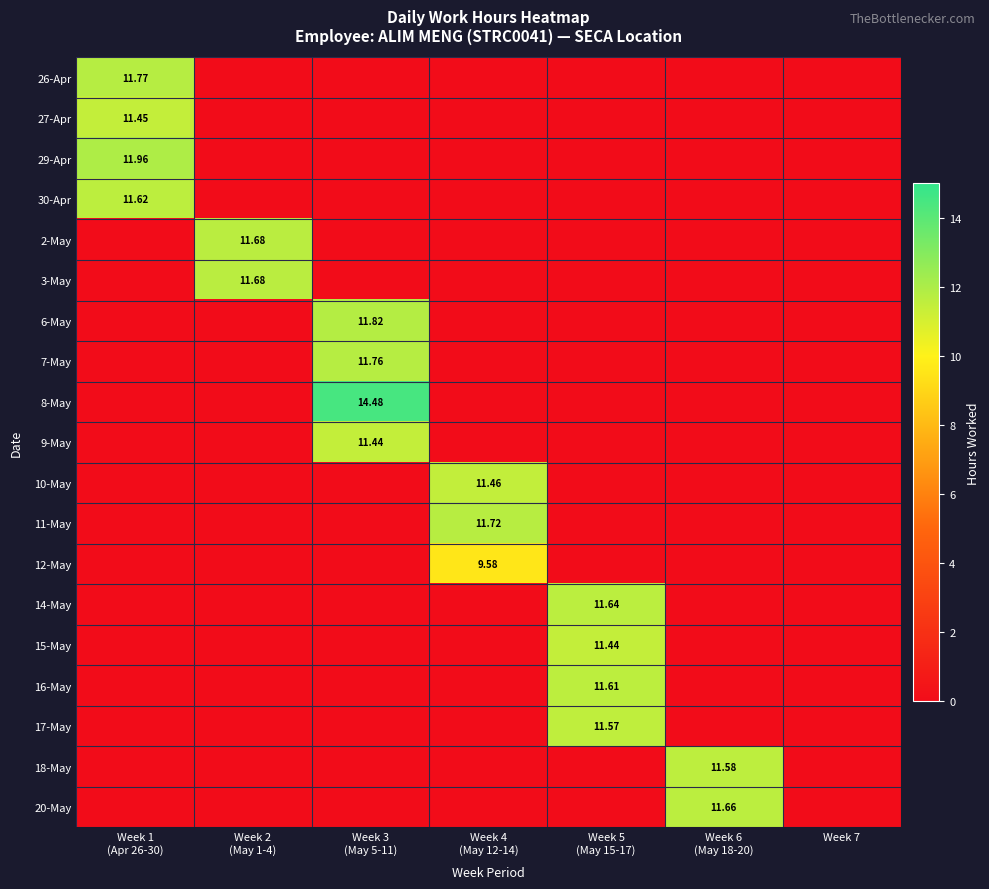

What is the spread (max minus min) of values at Week 4
(May 12-14)?

11.7